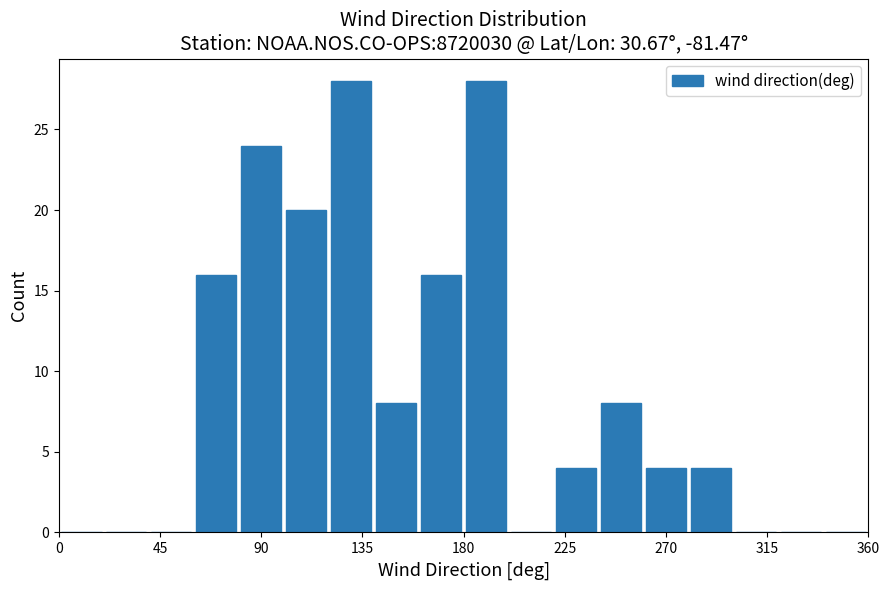

Reading left to right, list every bar in this chart as the range it spans on the x-axis followed by its height. The values are not printed on the chart, so give them approximately, as read against the axis.

0 to 20: 0
20 to 40: 0
40 to 60: 0
60 to 80: 16
80 to 100: 24
100 to 120: 20
120 to 140: 28
140 to 160: 8
160 to 180: 16
180 to 200: 28
200 to 220: 0
220 to 240: 4
240 to 260: 8
260 to 280: 4
280 to 300: 4
300 to 320: 0
320 to 340: 0
340 to 360: 0